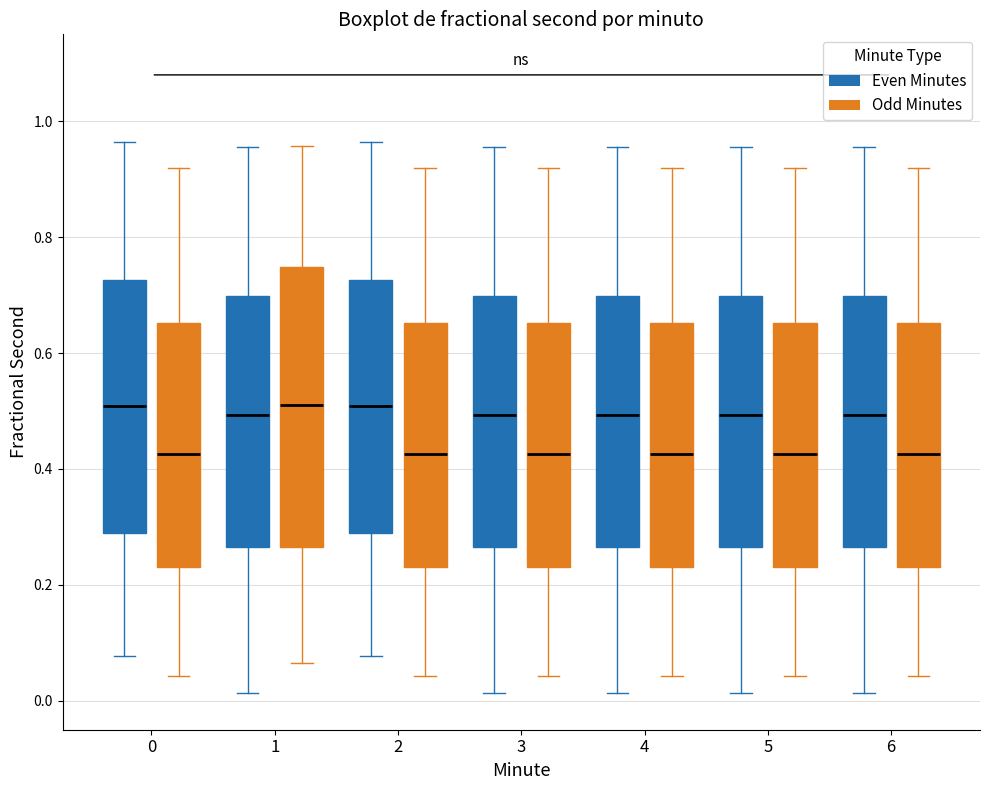

Where does the median line of the box for 3 (Even Minutes) sit on the y-axis? The values are not printed on the chart, so give them approximately, as read against the axis.

0.50